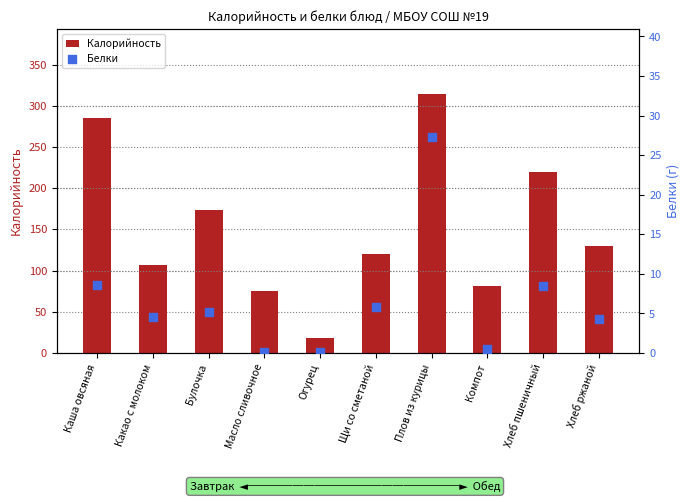

Which series has the largest total across all categories?

Калорийность